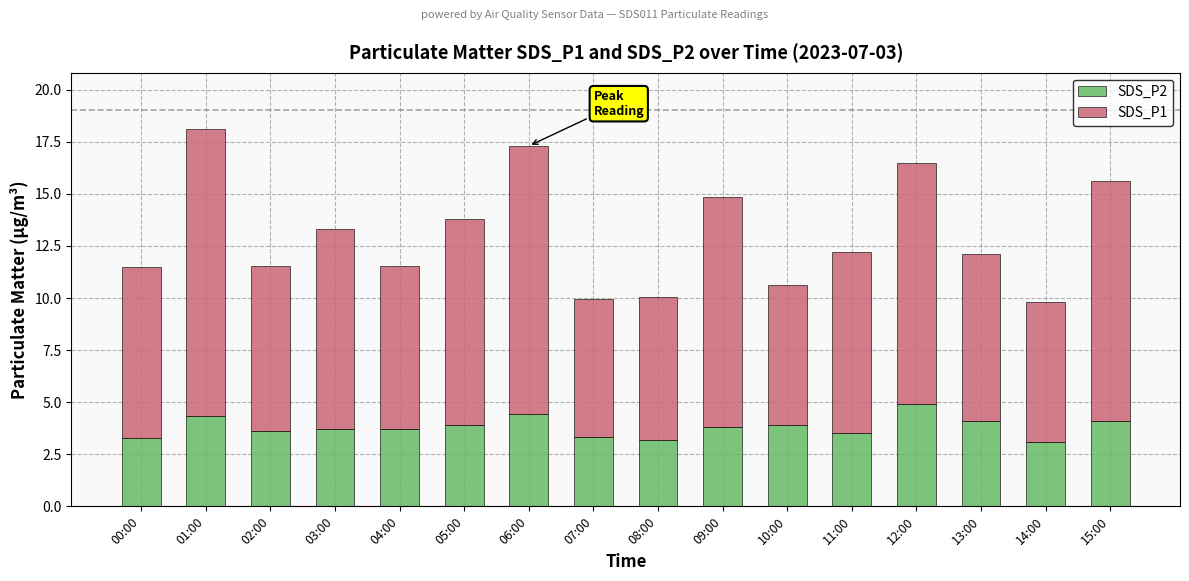

What are all the series names shown in the legend?

SDS_P2, SDS_P1